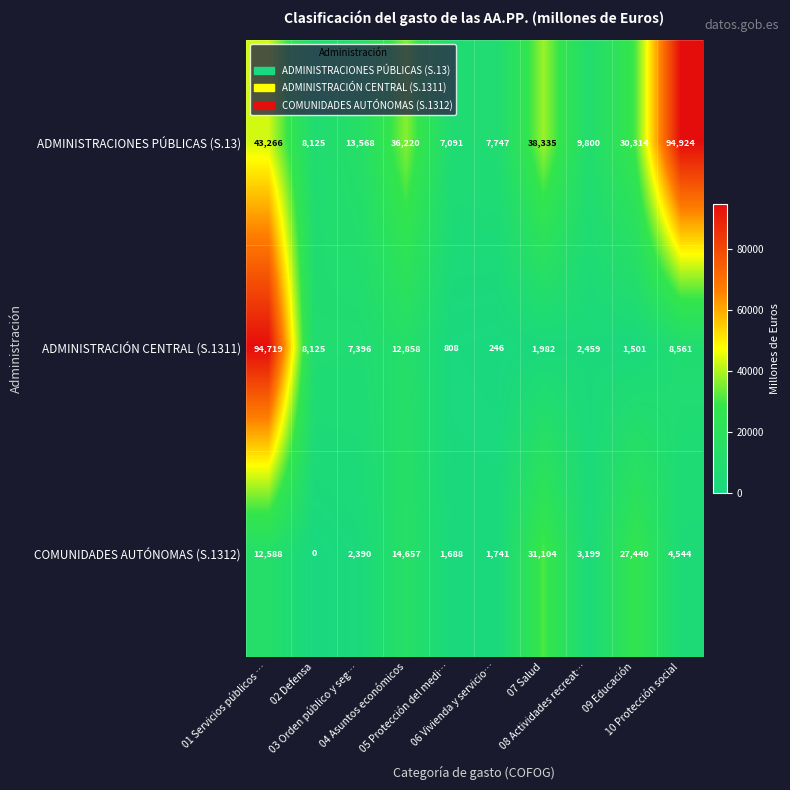

Which series has the largest range (max minus min)?

ADMINISTRACIÓN CENTRAL (S.1311)